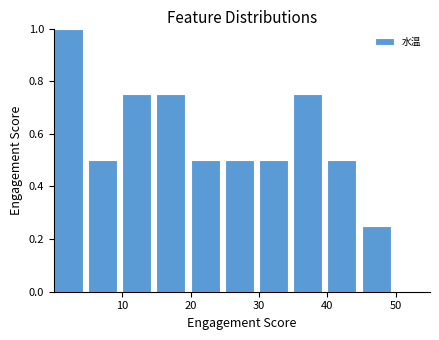

Reading left to right, transcribe this chart: for each bar, give the range it covers on the x-axis and its height. The values are not printed on the chart, so give them approximately, as read against the axis.

0 to 5: 1.00
5 to 10: 0.50
10 to 15: 0.76
15 to 20: 0.76
20 to 25: 0.50
25 to 30: 0.50
30 to 35: 0.50
35 to 40: 0.76
40 to 45: 0.50
45 to 50: 0.26